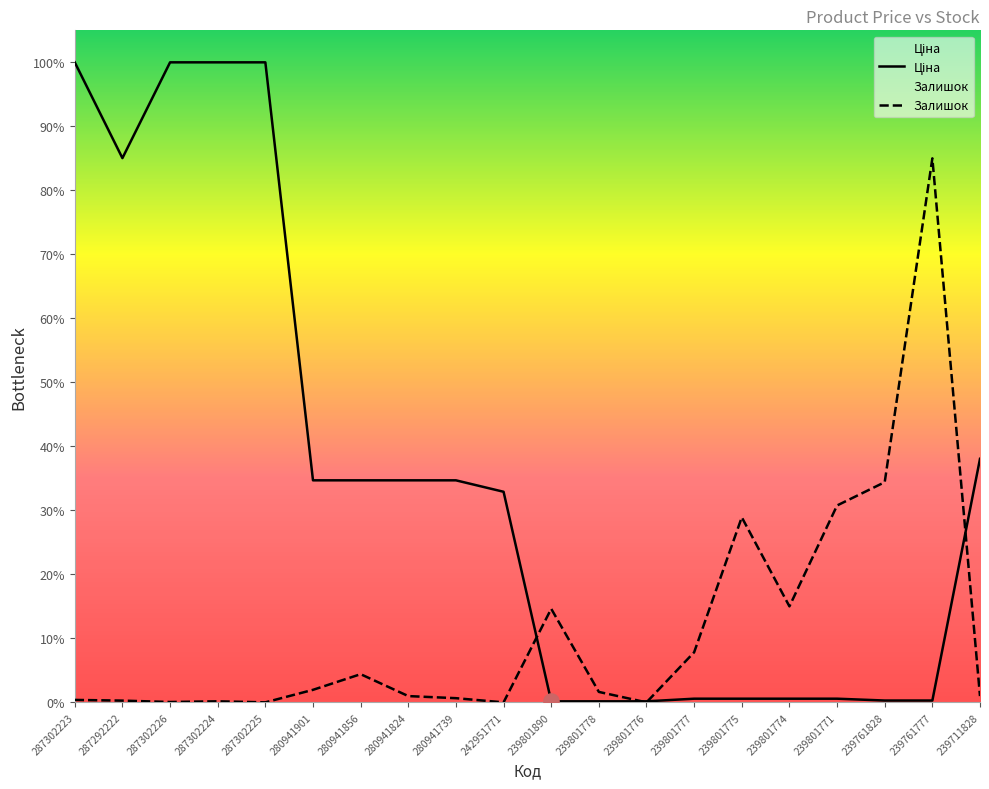

Which series has the largest total across all categories?

Ціна